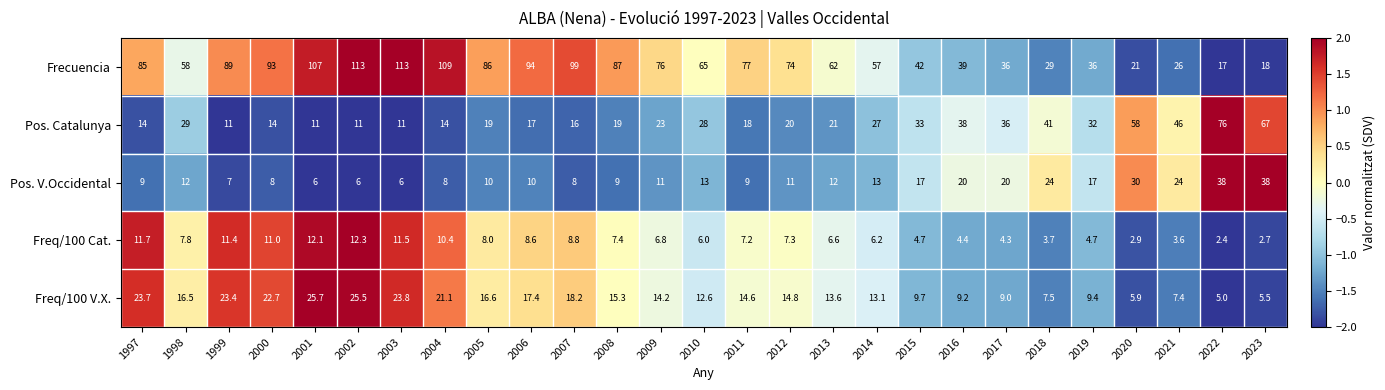

At which category is the sum across all series the highest?

2002